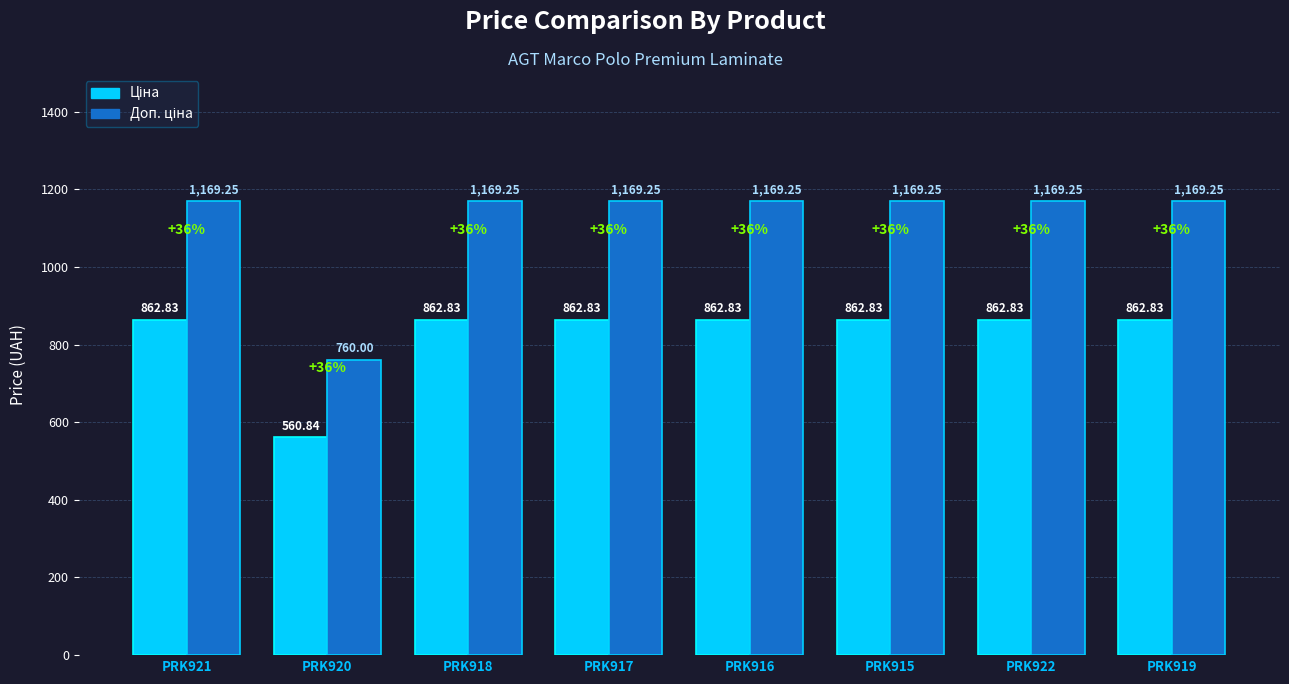

What is the difference between the highest and lowest values at PRK917?

306.4